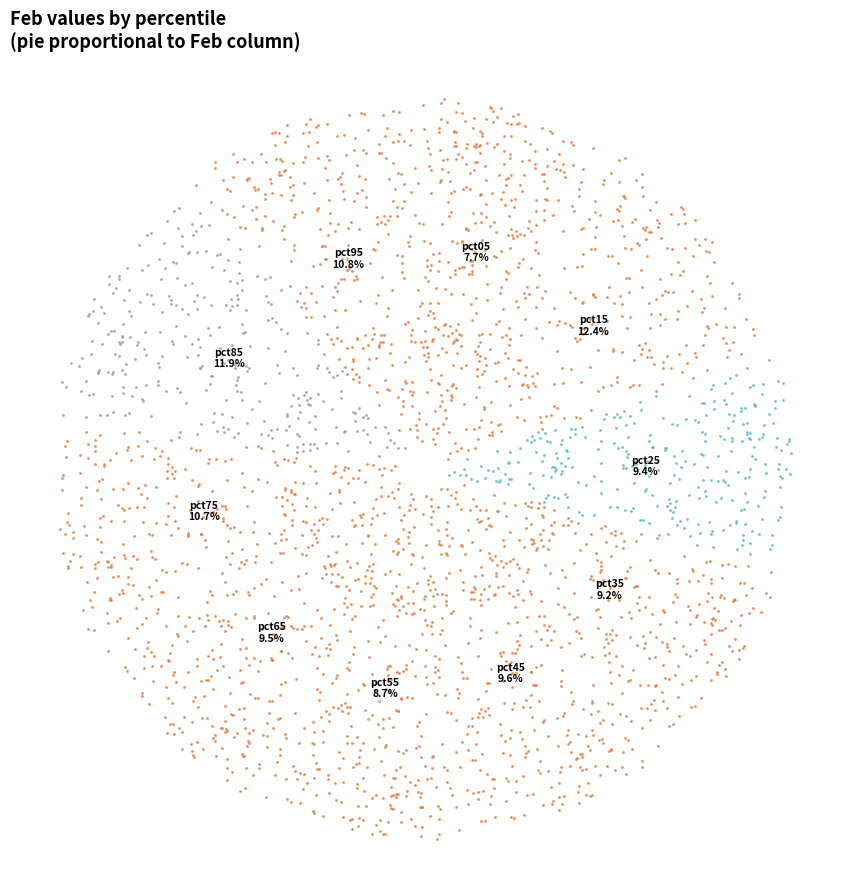

To the nearest percent, what percentage of the pie is pct85?

12%